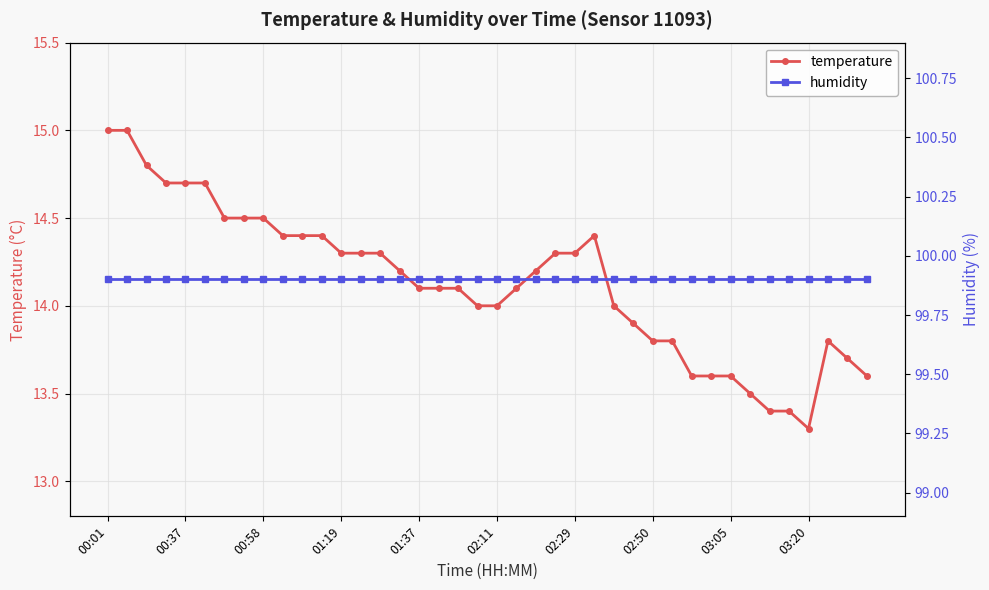

What is the minimum value for temperature?

13.3